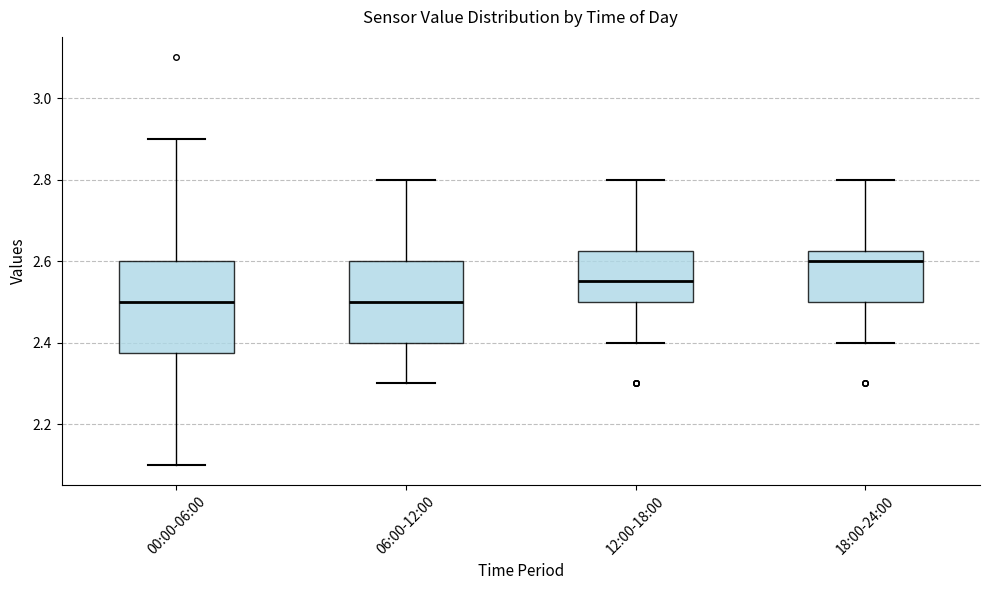

Reading left to right, read every box against the y-axis: the position of its median line, the range the box covers, and the ends of its whiskers. The values are not printed on the chart, so give them approximately, as read against the axis.

00:00-06:00: median 2.50, box 2.38 to 2.60, whiskers 2.10 to 2.90
06:00-12:00: median 2.50, box 2.40 to 2.60, whiskers 2.30 to 2.80
12:00-18:00: median 2.56, box 2.50 to 2.62, whiskers 2.40 to 2.80
18:00-24:00: median 2.60, box 2.50 to 2.62, whiskers 2.40 to 2.80